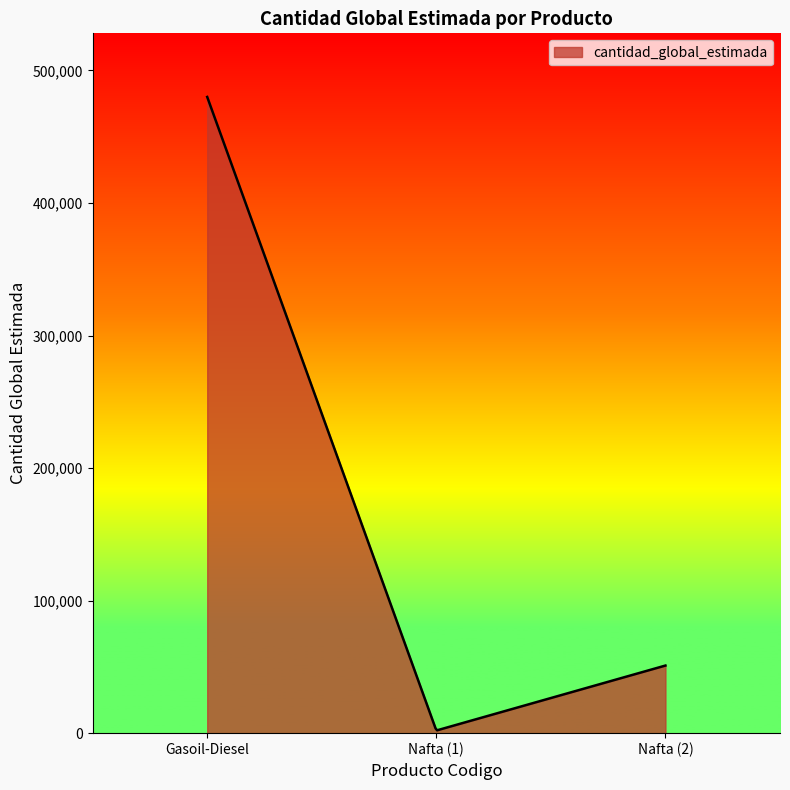

What is the difference between the maximum and minimum values?

477837.1